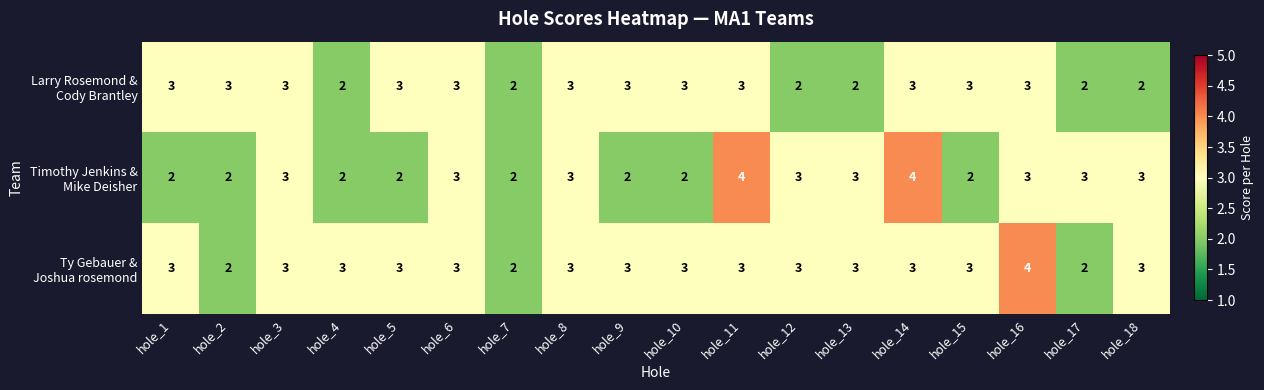

What is the total value across all series at hole_18?

8